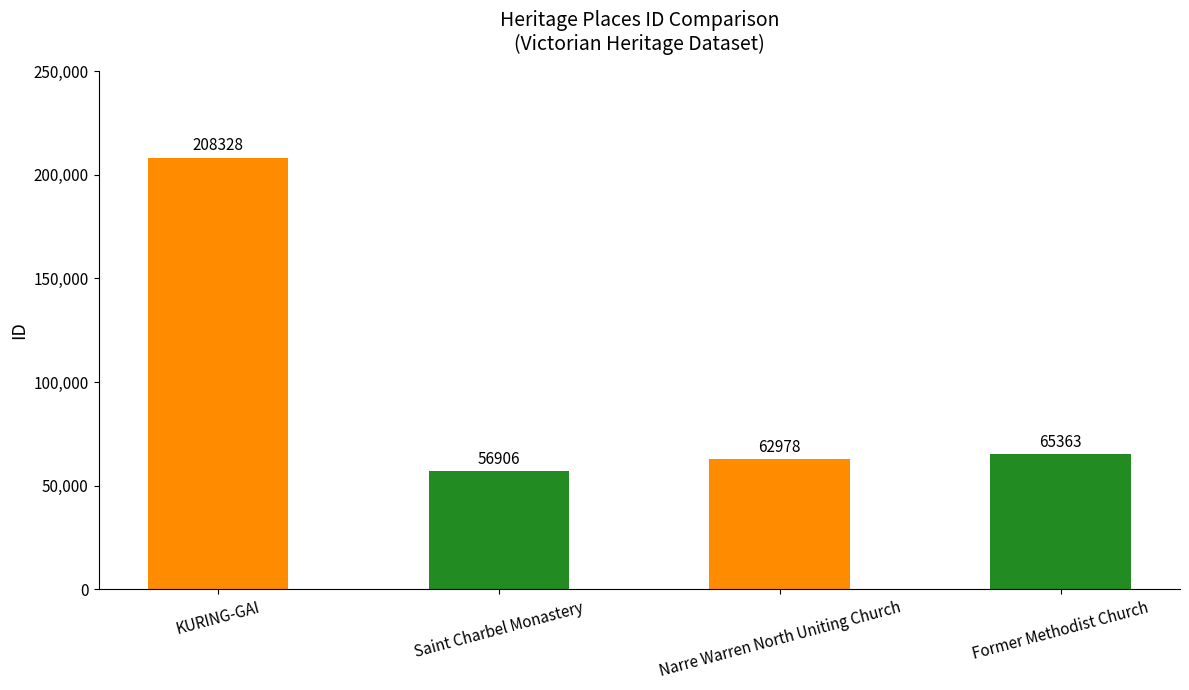

Are the bars horizontal?

No